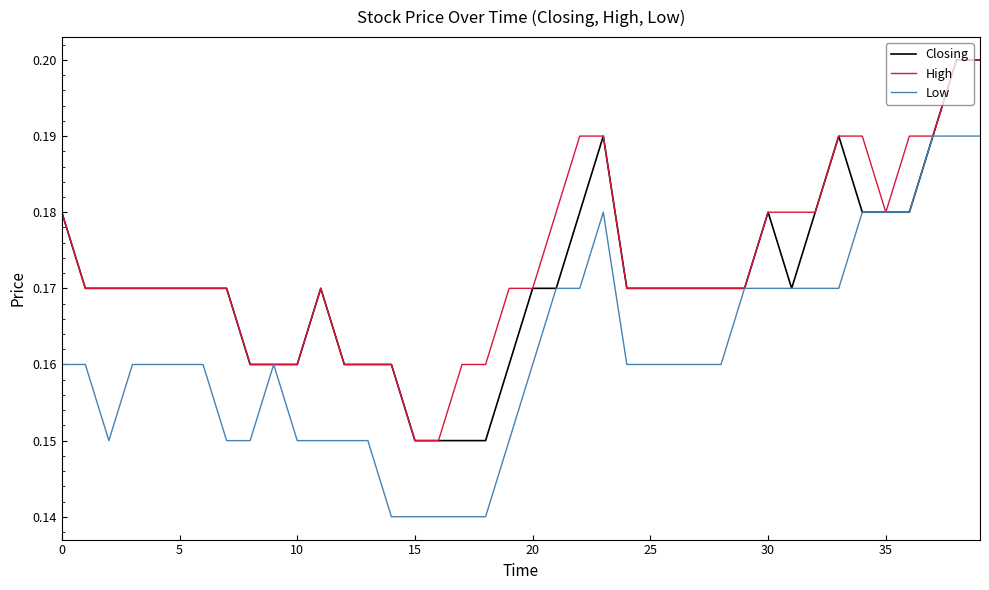

True or false: Closing and High cross at least once.

False